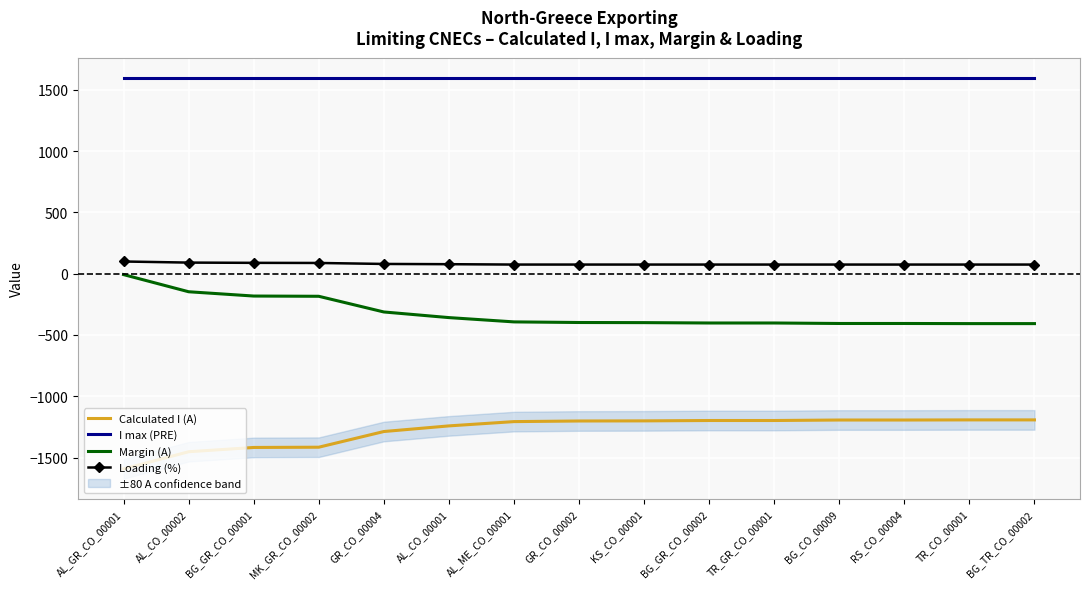

What is the difference between the second highest and second lowest values in the Margin (A) series?

260